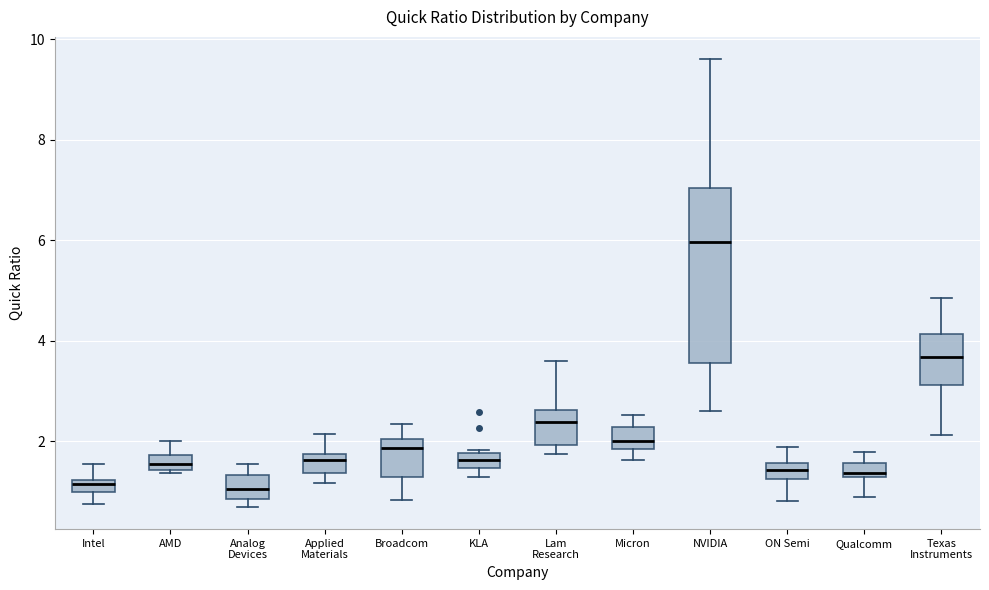

Which box is the tallest, from its lower edge to its upper edge?

NVIDIA